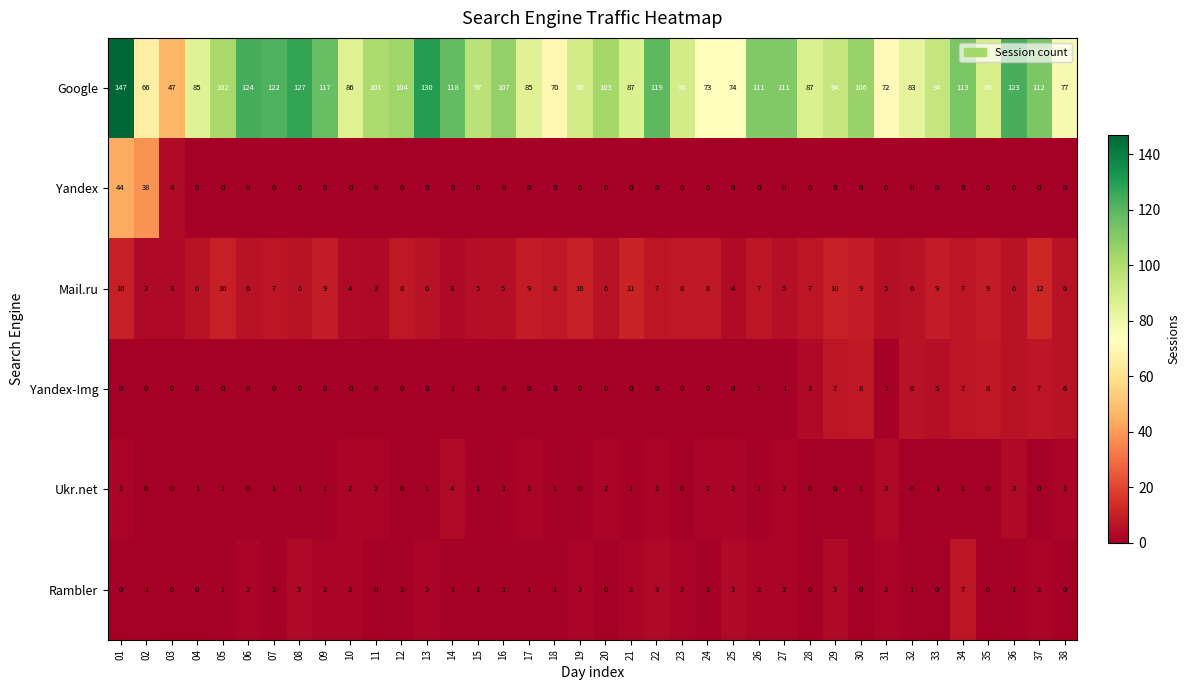

List the series in order of their peak value, highest first.

Google, Yandex, Mail.ru, Yandex-Img, Rambler, Ukr.net